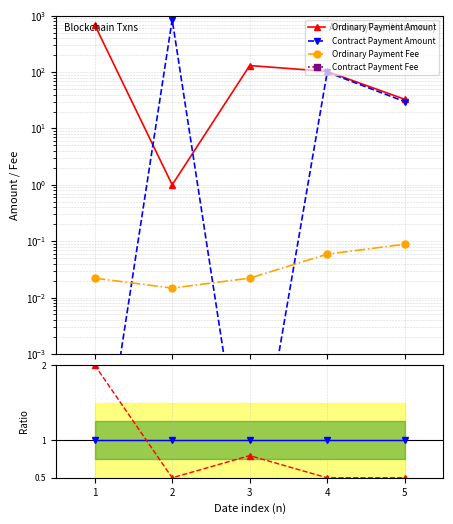

The value of Ordinary Payment Fee at 3 is 0.0. True or false?

False